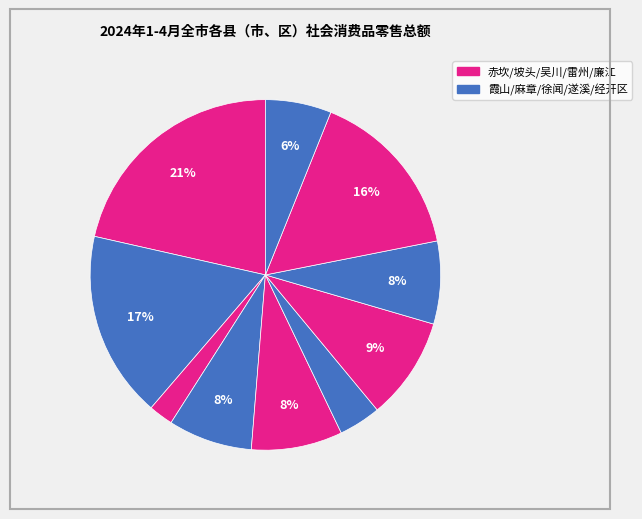

Count the number of slices in the pie.

10